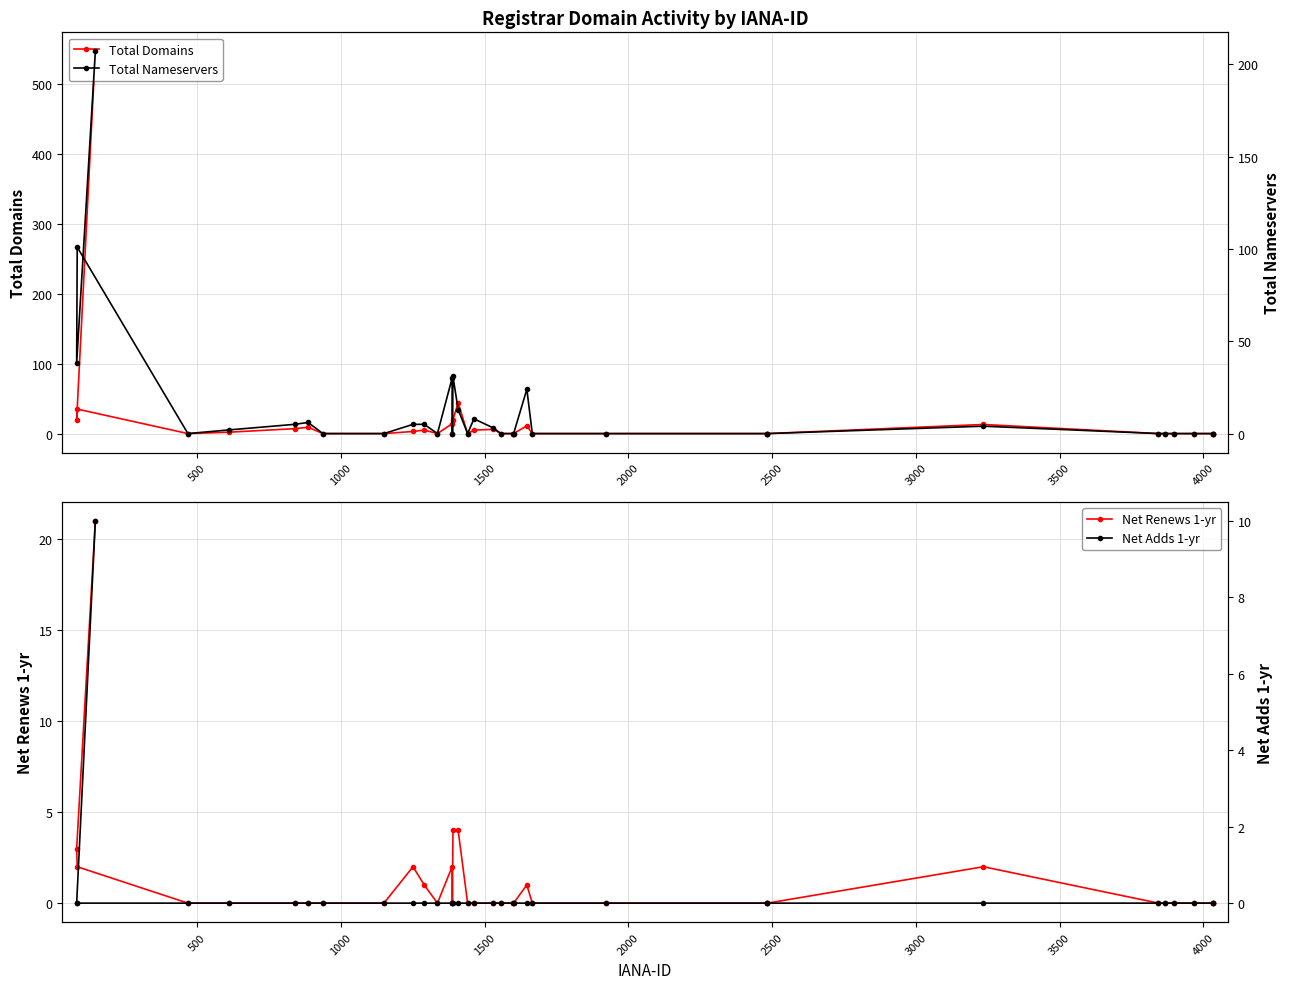

How many lines are shown in the chart?

4